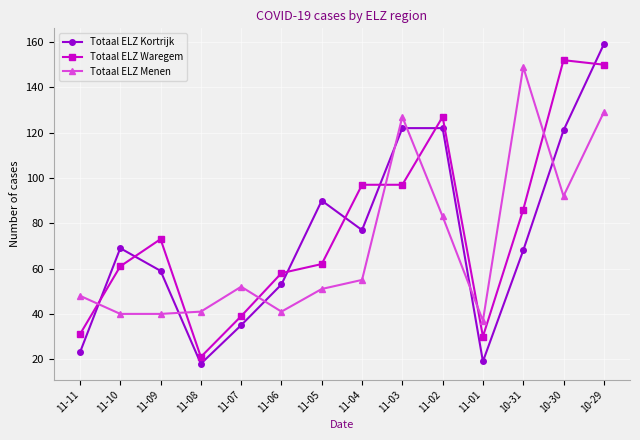

Where do Totaal ELZ Waregem and Totaal ELZ Menen first cross each other?

11-11 and 11-10